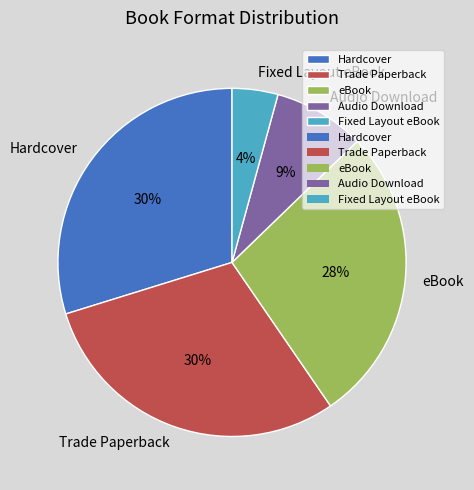

Is the sum of Trade Paperback and Audio Download greater than half?

No